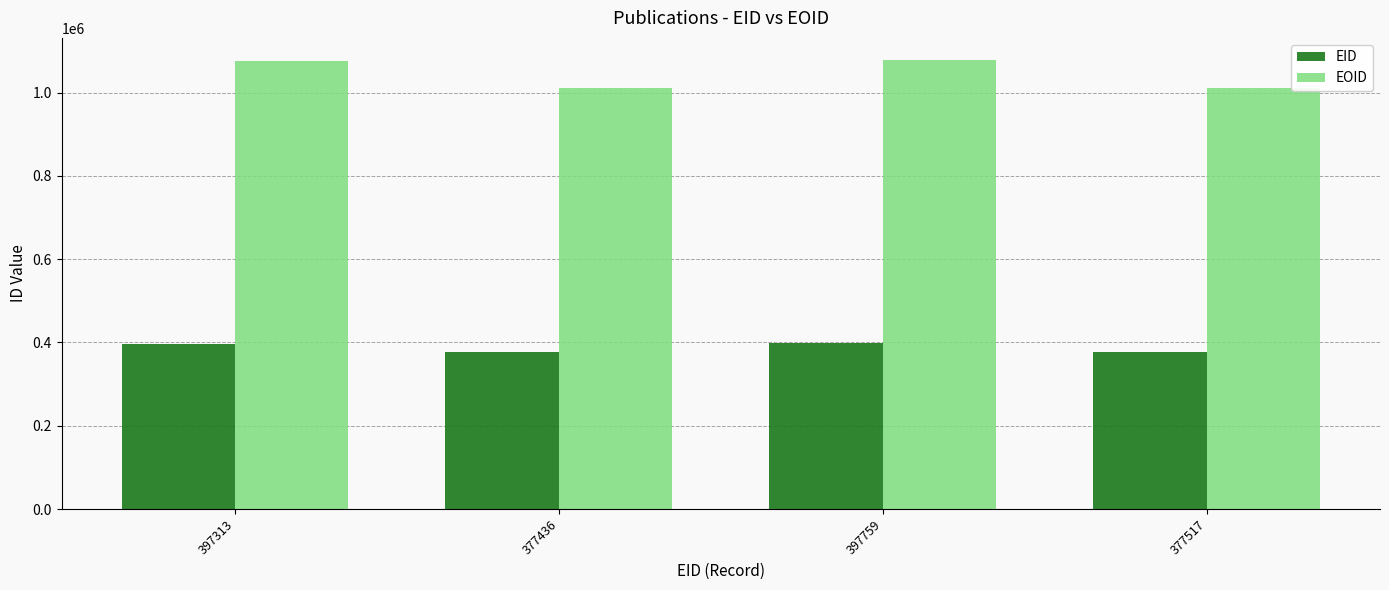

What is the sum of all EID values?

1550025